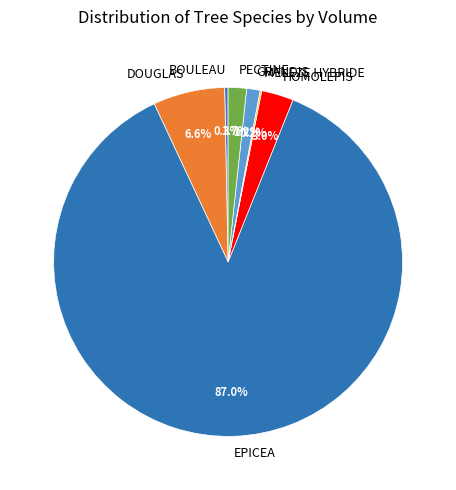

Is there a majority slice in this chart?

Yes